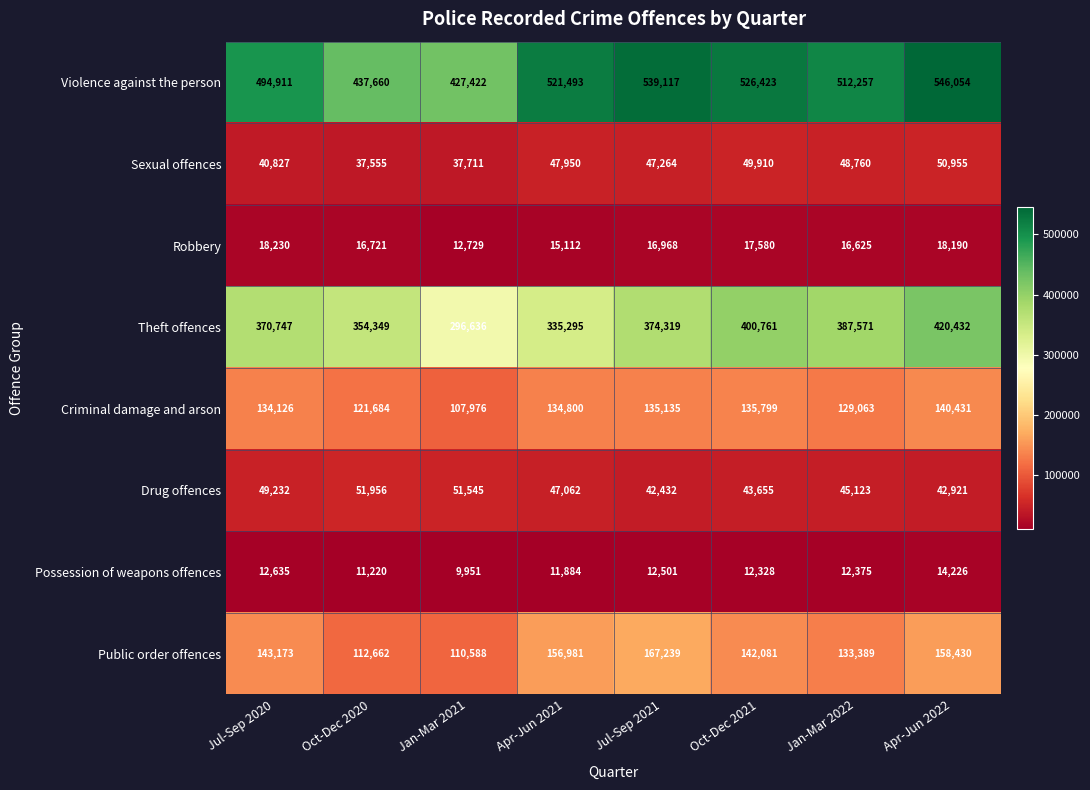

List the series in order of their peak value, lowest first.

Possession of weapons offences, Robbery, Sexual offences, Drug offences, Criminal damage and arson, Public order offences, Theft offences, Violence against the person